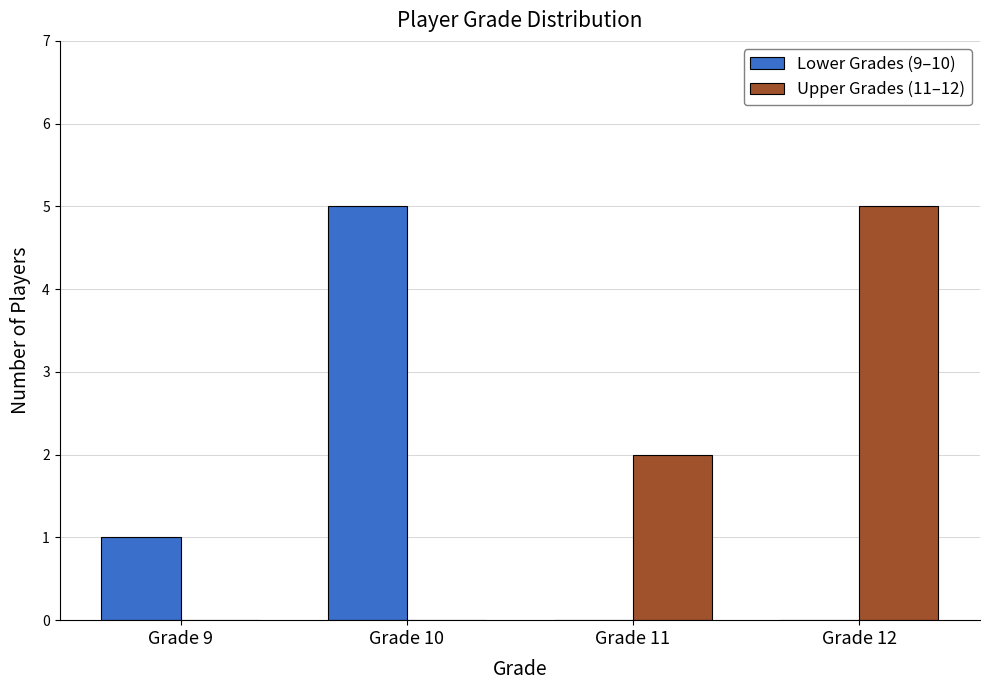

What is the average value of the Upper Grades (11–12) series?

2